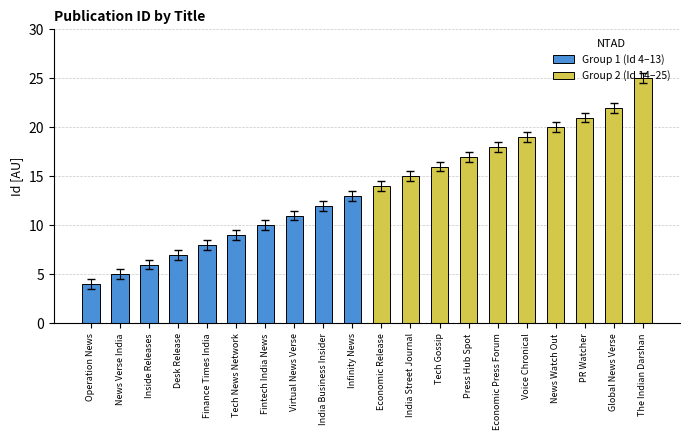

Reading left to right, list all the values displayed in this chart.

Group 1 (Id 4–13): 4	5	6	7	8	9	10	11	12	13
Group 2 (Id 14–25): 14	15	16	17	18	19	20	21	22	25